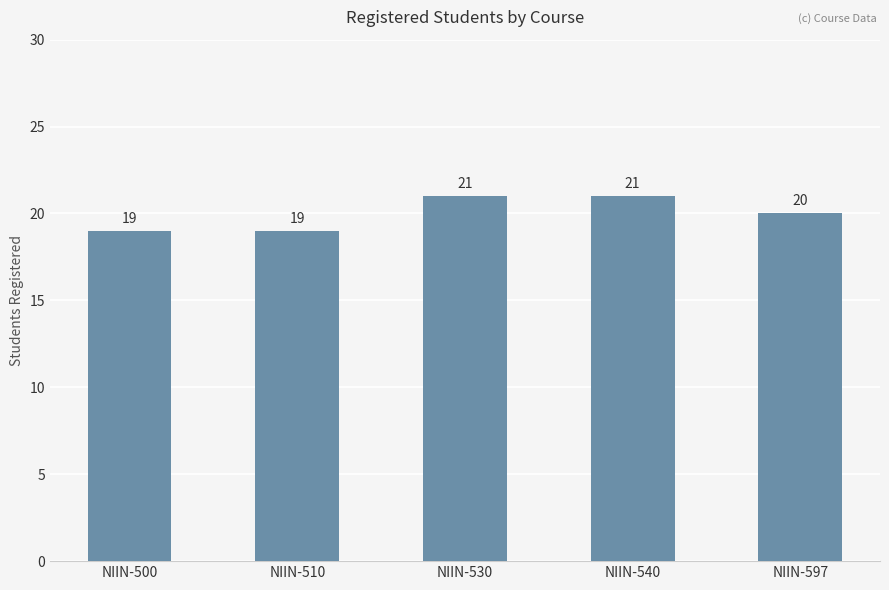

What is the sum of all values?

100